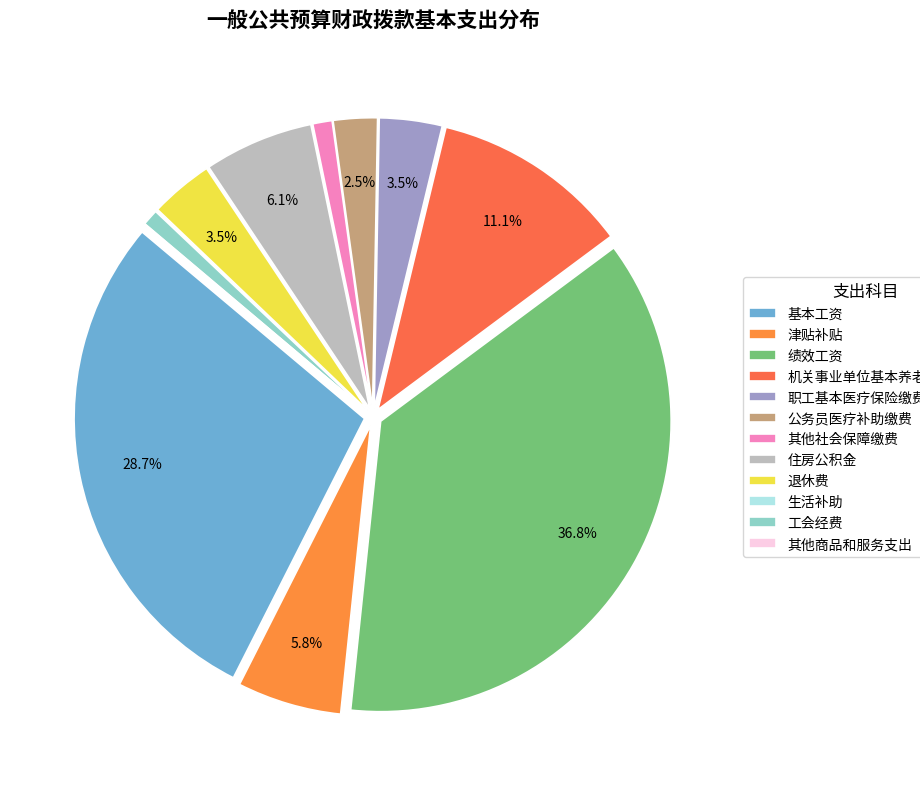

To the nearest percent, what portion does 职工基本医疗保险缴费 represent?

3%